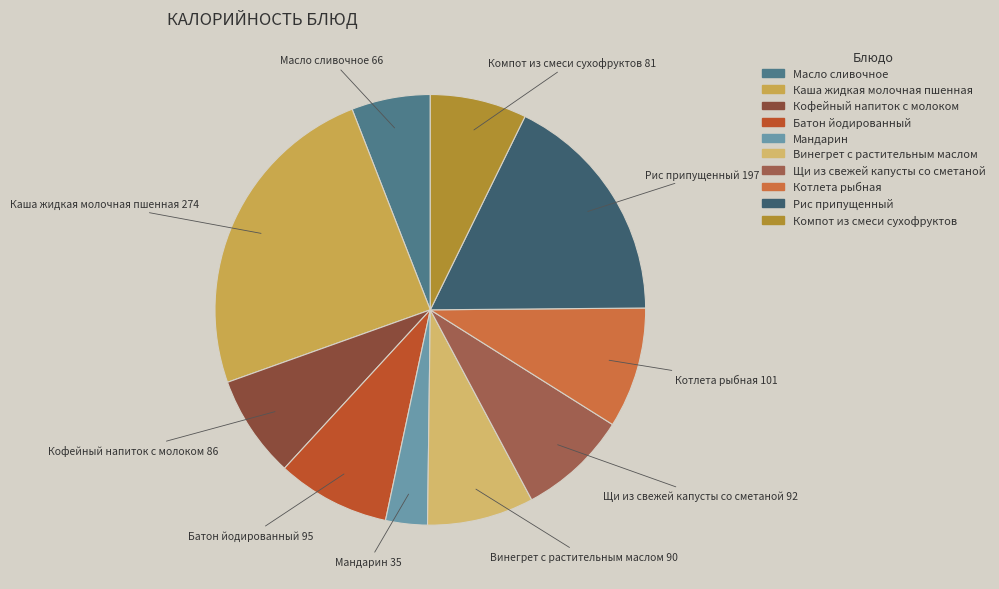

Count the number of slices in the pie.

10